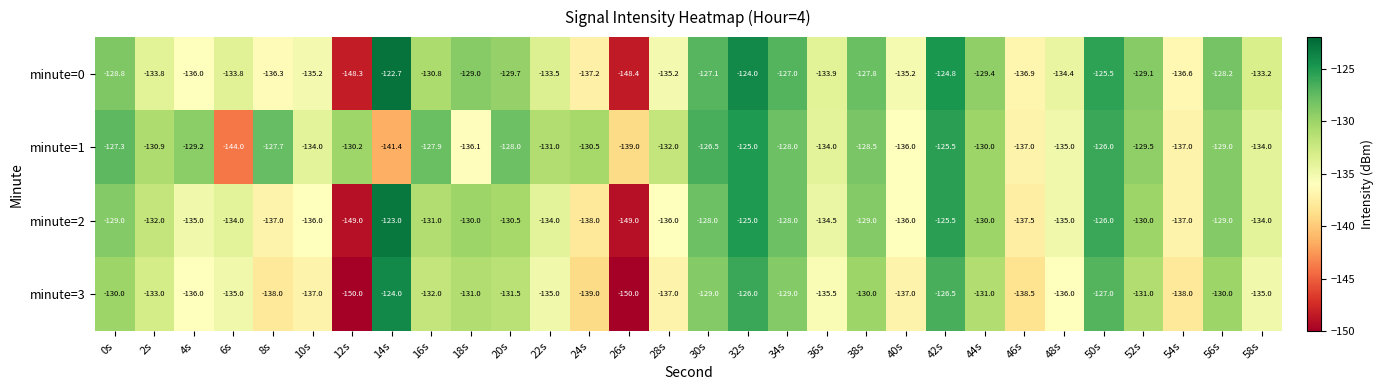

What is the maximum value for minute=2?

-123.0